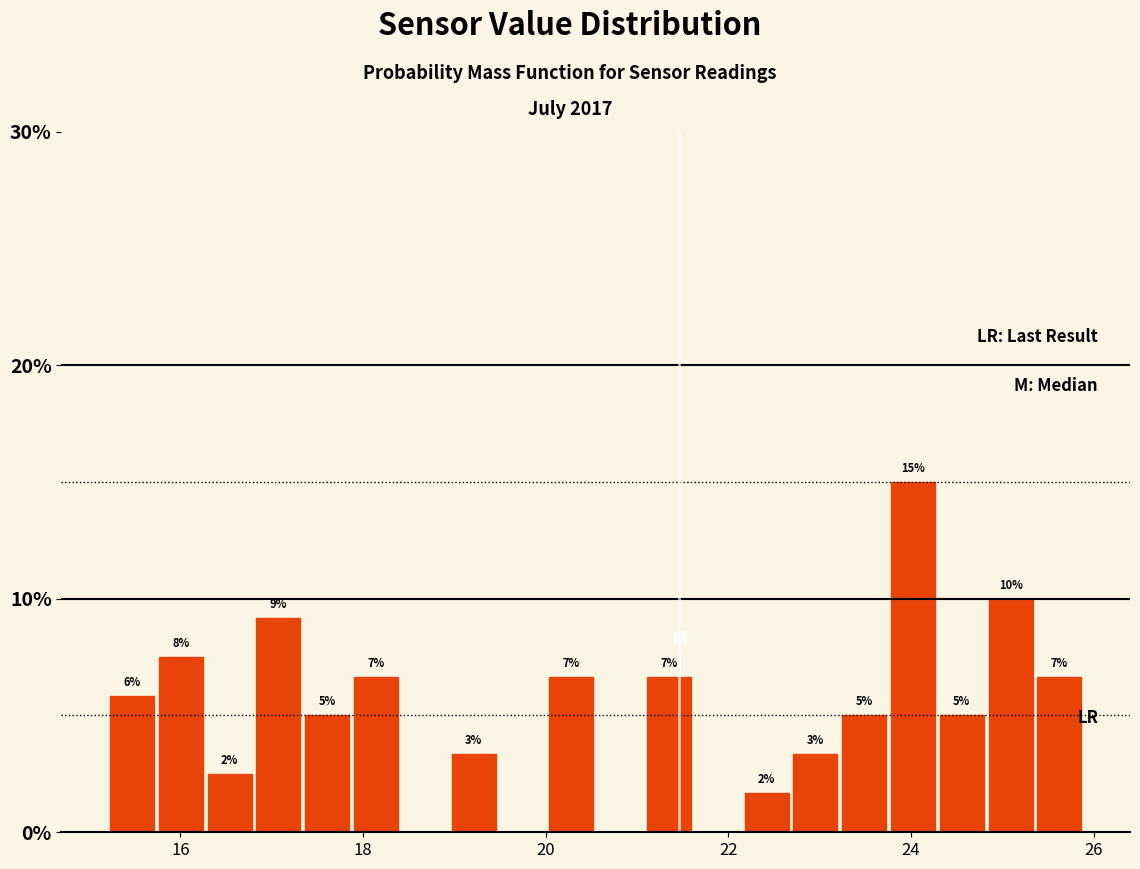

Read against the x-axis, roughly where is the centre of the tallest bar?

24.0